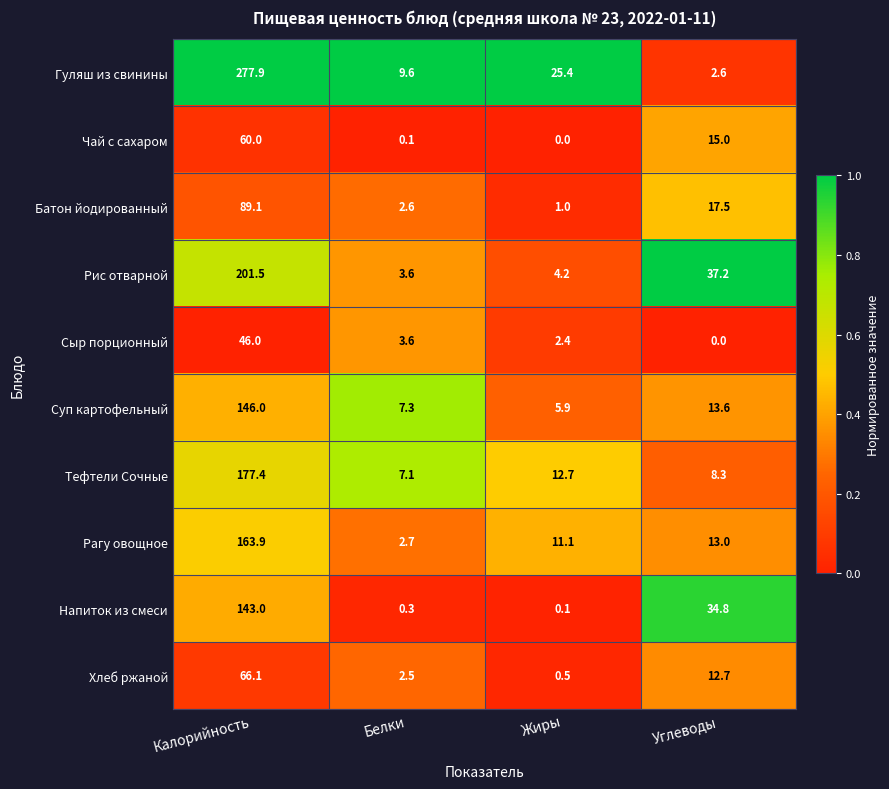

What is the difference between the maximum and second lowest values in the Гуляш из свинины series?

268.3